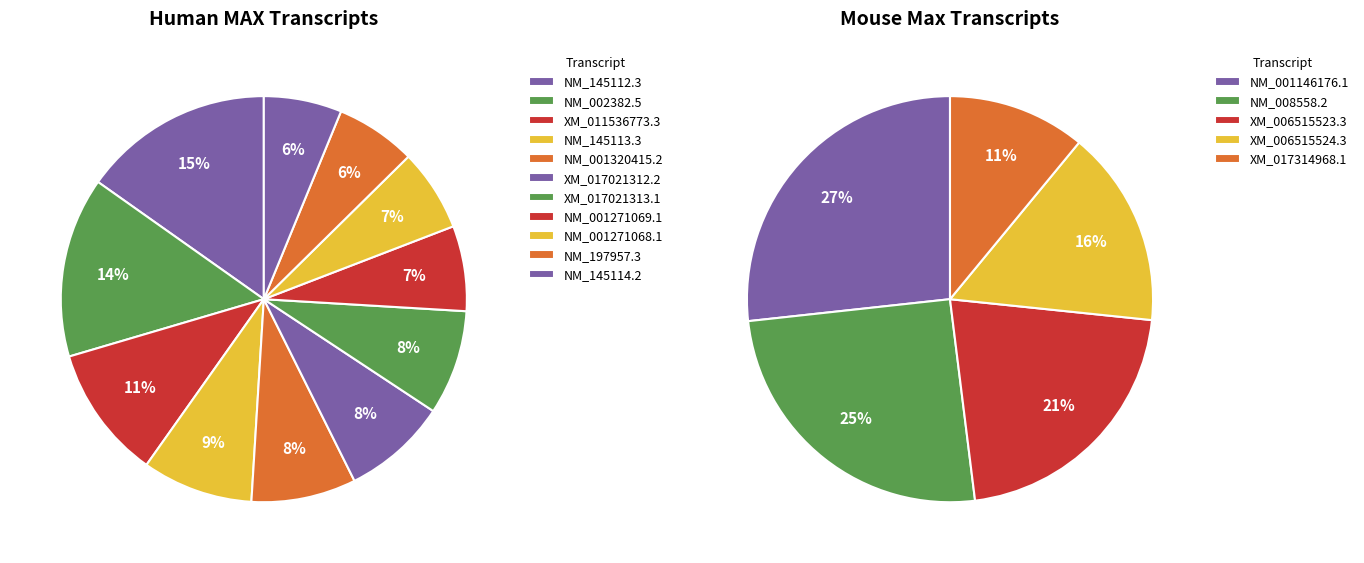

Is there a majority slice in this chart?

No